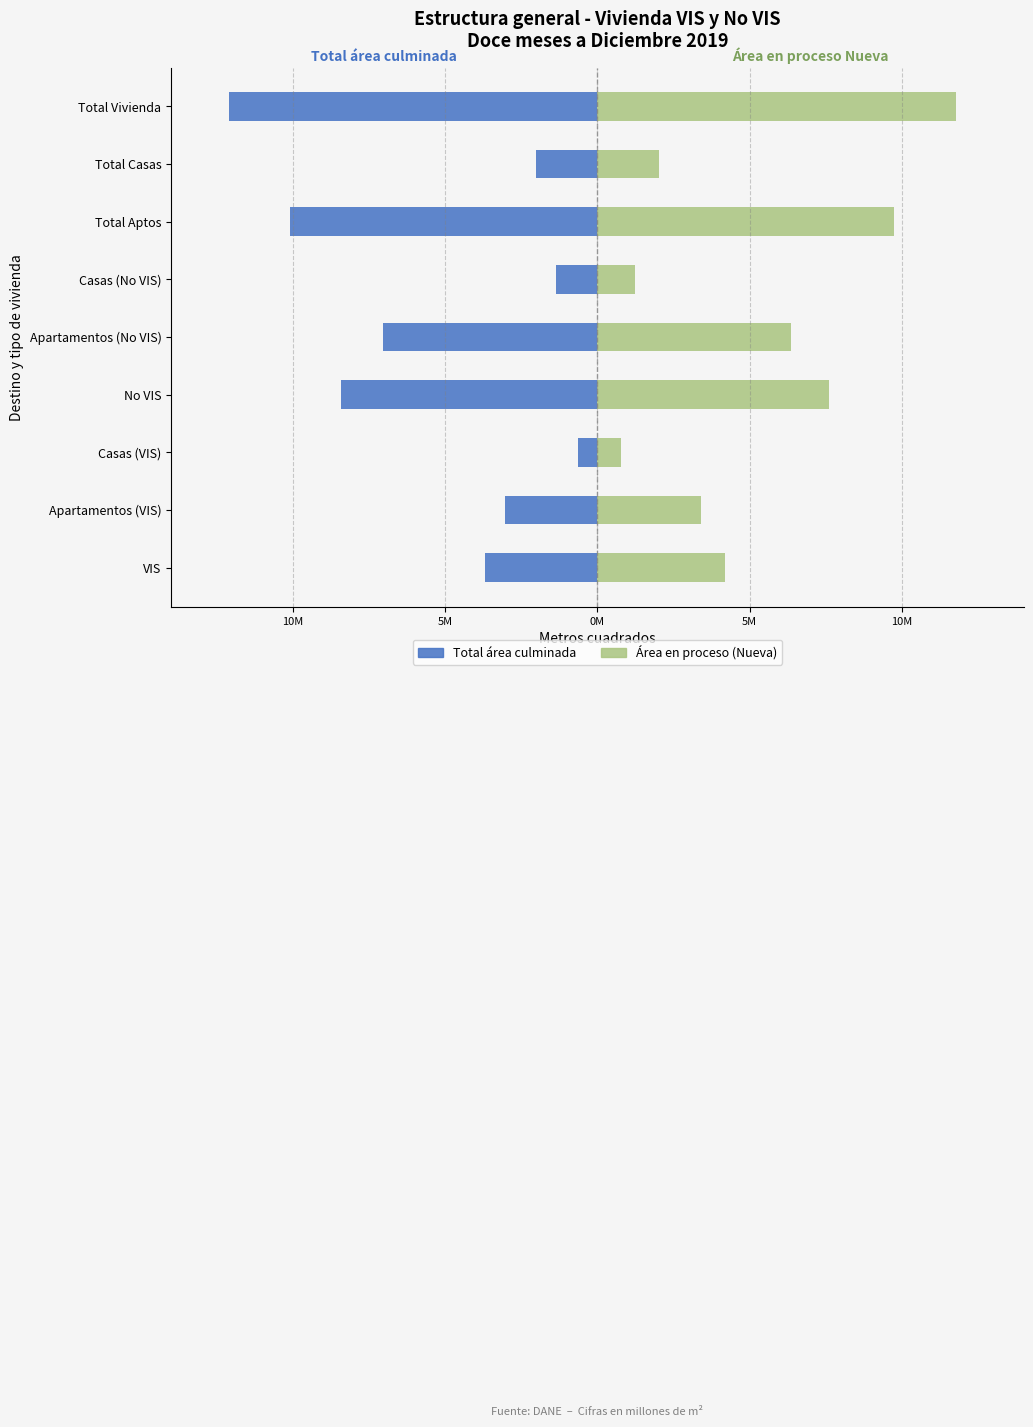

How many values in the Área en proceso (Nueva) series are below 4?

4